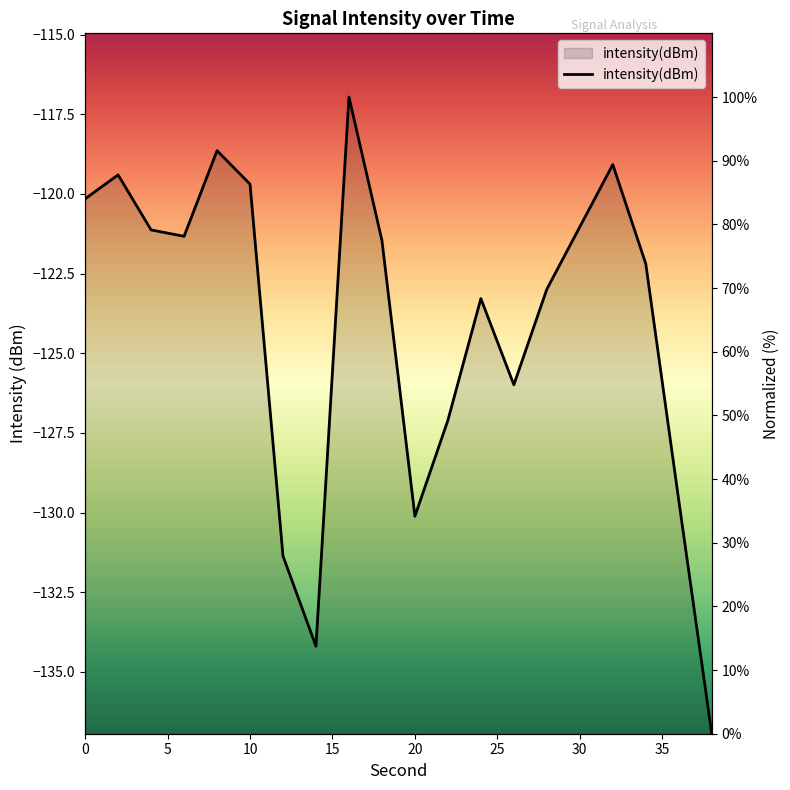

Is it true that the value at 40 is 34.2?

False